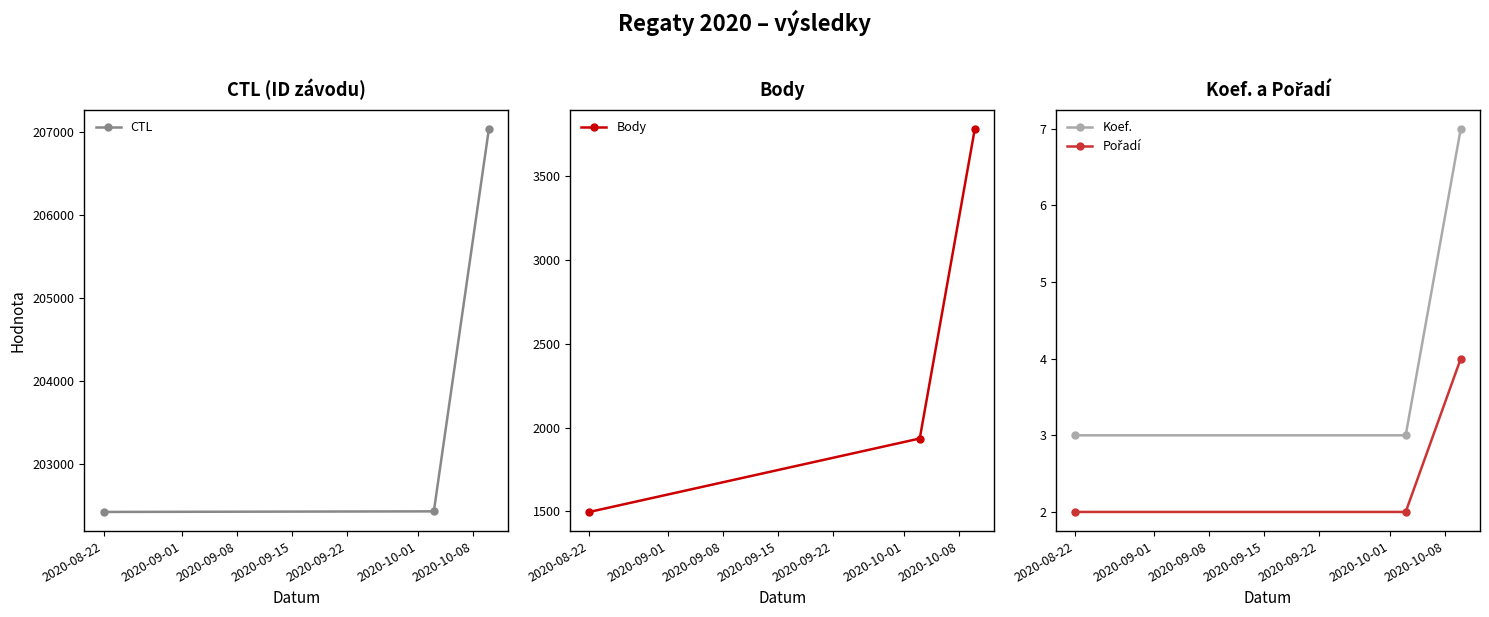

What is the value of the CTL point at the 1st from the left?

202416